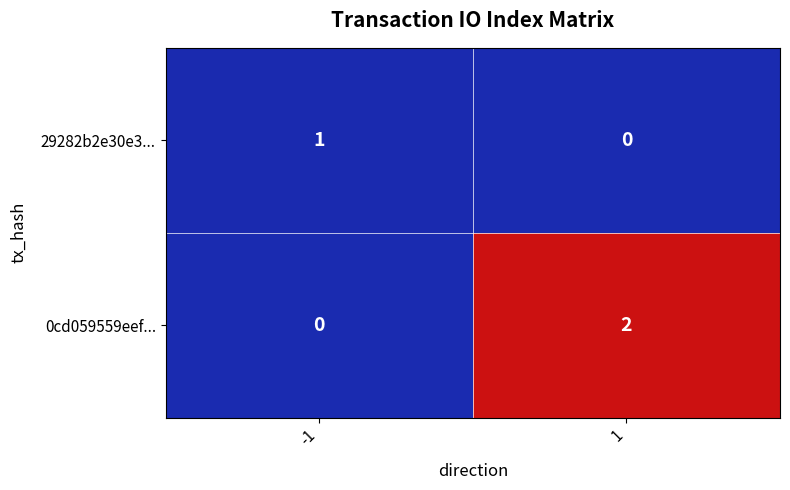

Which series has the widest spread of values?

0cd059559eef...